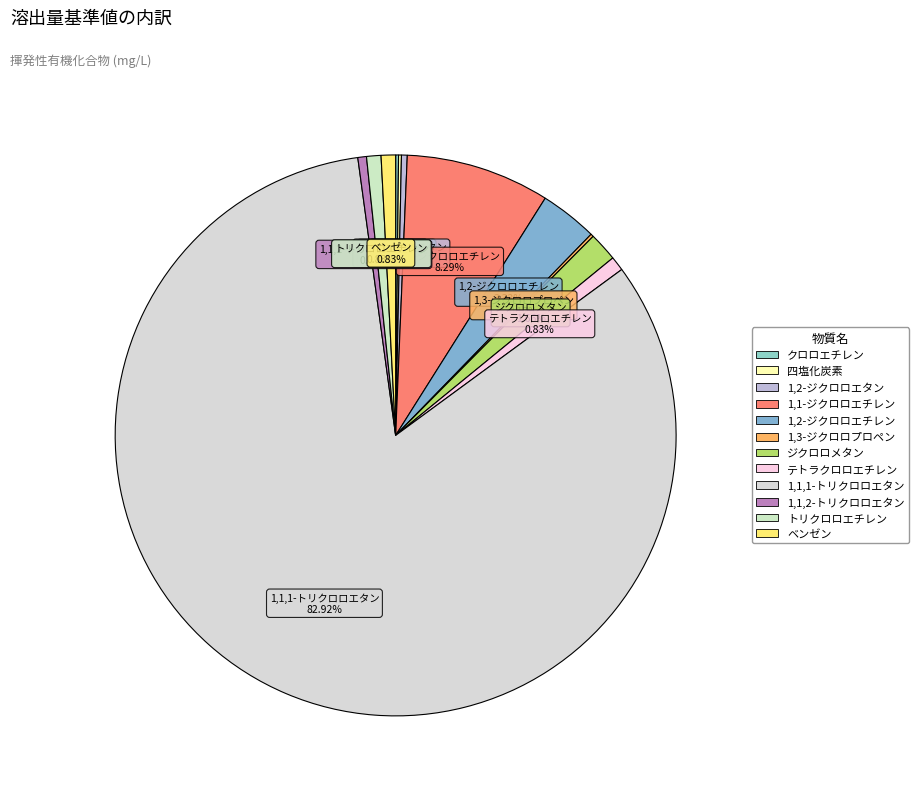

Which slice is the largest?

1,1,1-トリクロロエタン